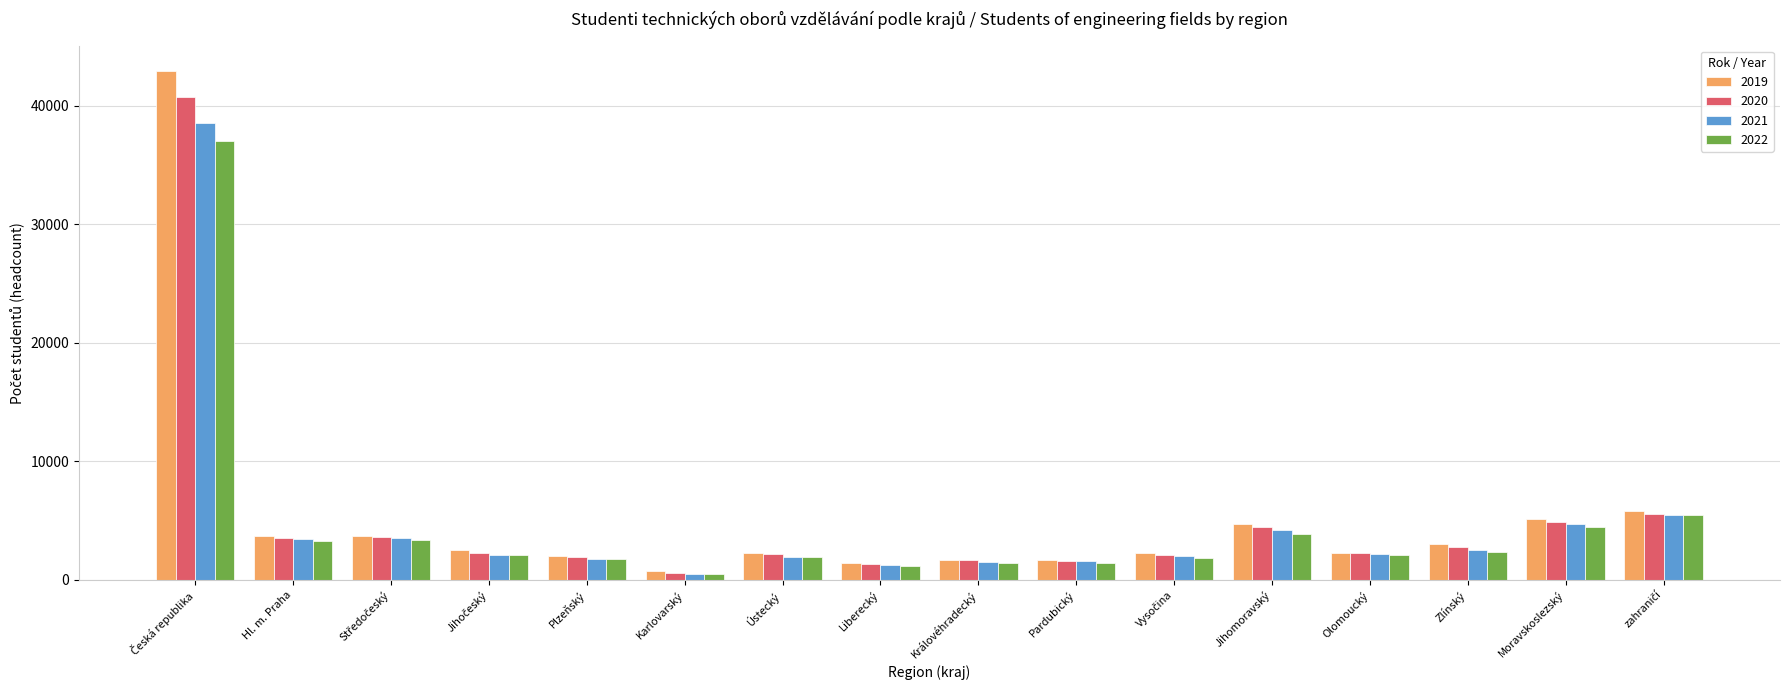

Is it true that 2022 equals 2076 at Olomoucký?

True